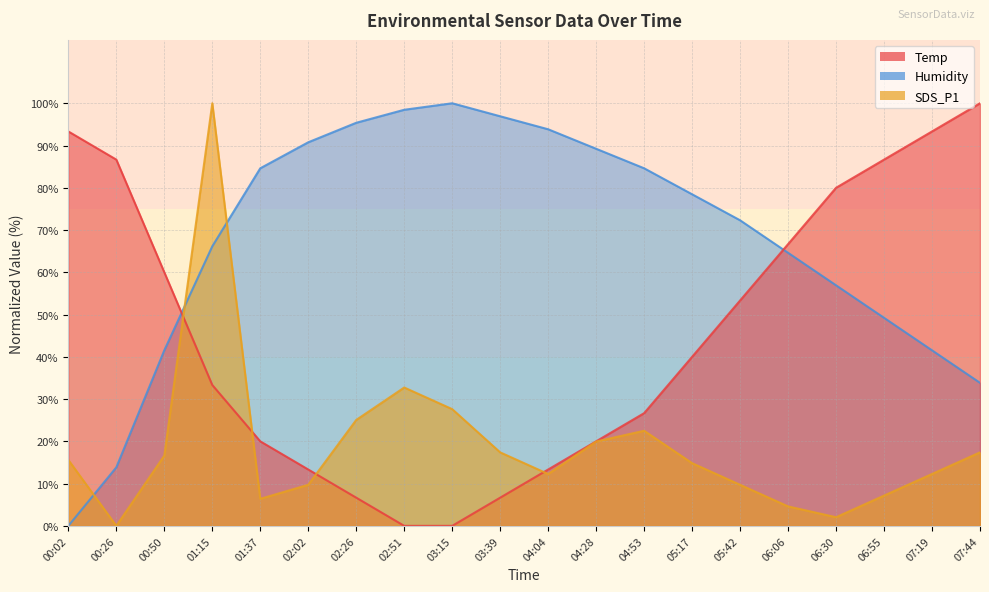

What is the average value of the SDS_P1 series?

18.7